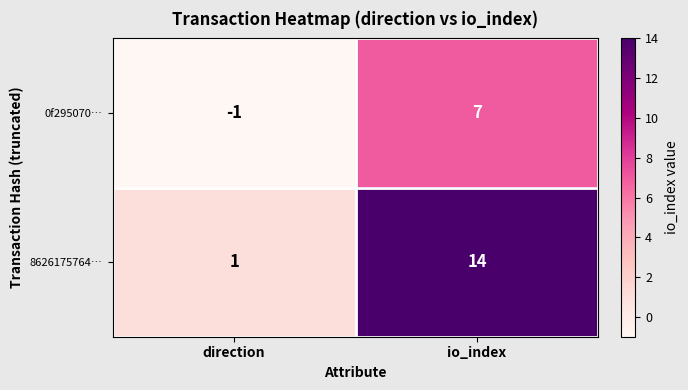

What is the sum of all 0f295070… values?

6